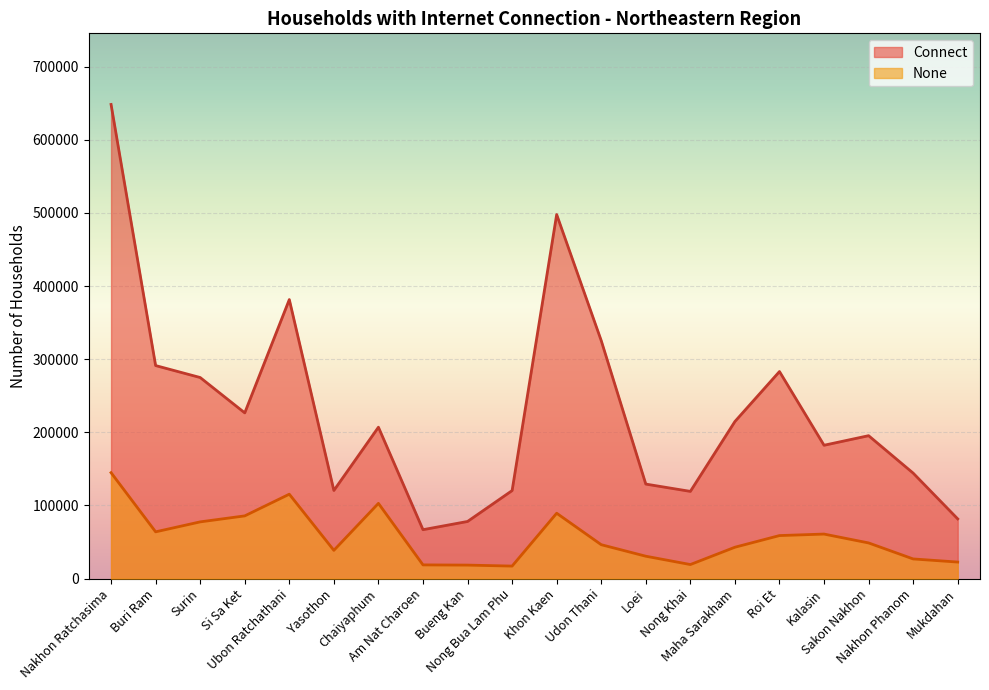

What position from the right is Khon Kaen?

10